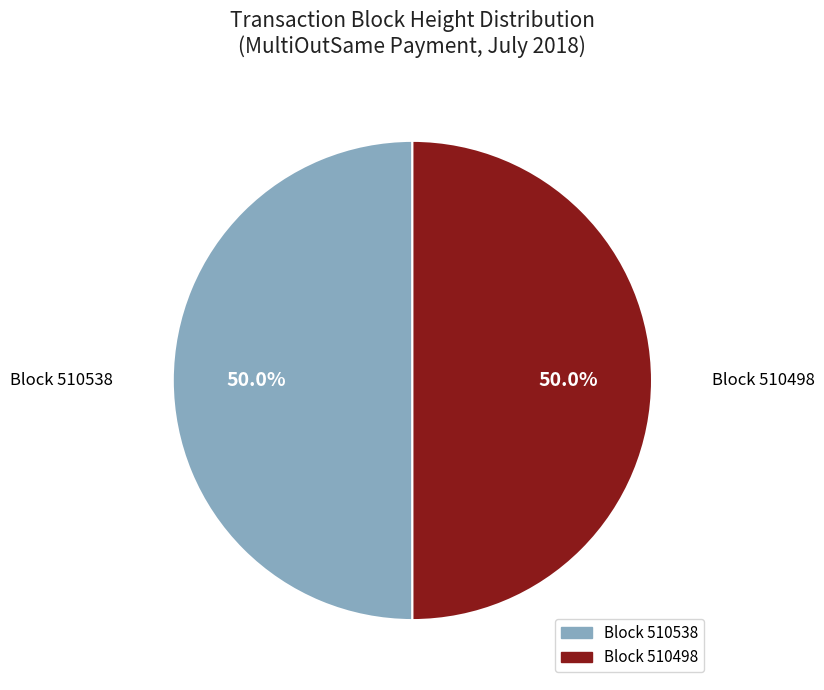

How many segments does this pie chart have?

2